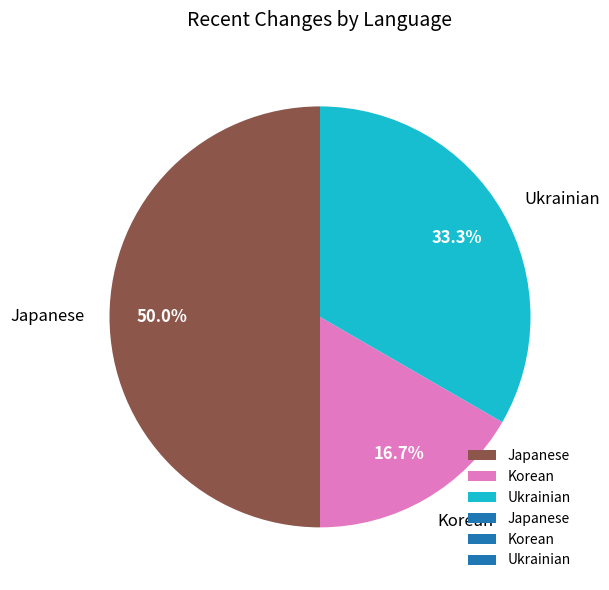

Which slice is the largest?

Japanese